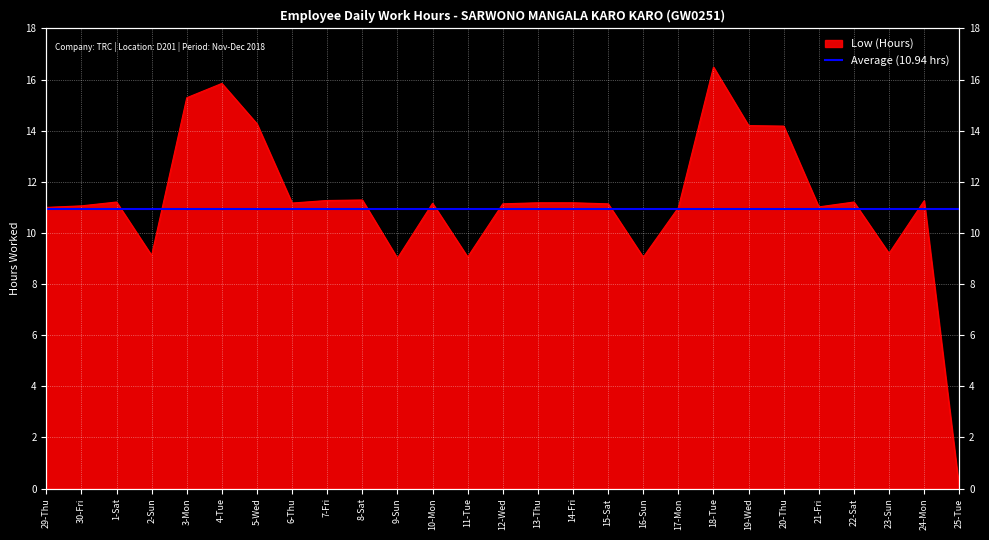

What is the difference between the second highest and second lowest values?

6.8